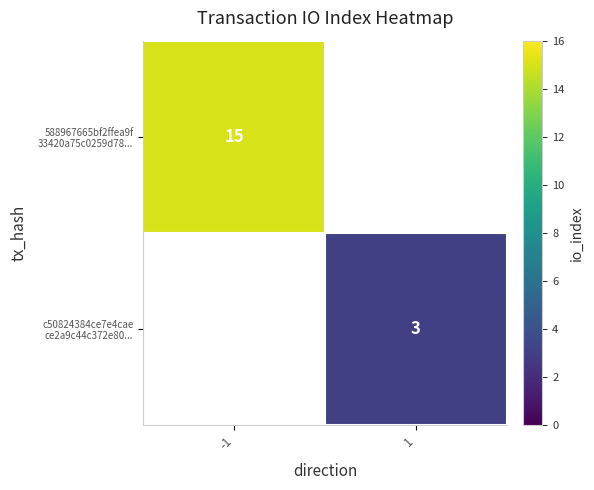

Where is 588967665bf2ffea9f 33420a75c0259d78... nearest to the value 15?

-1